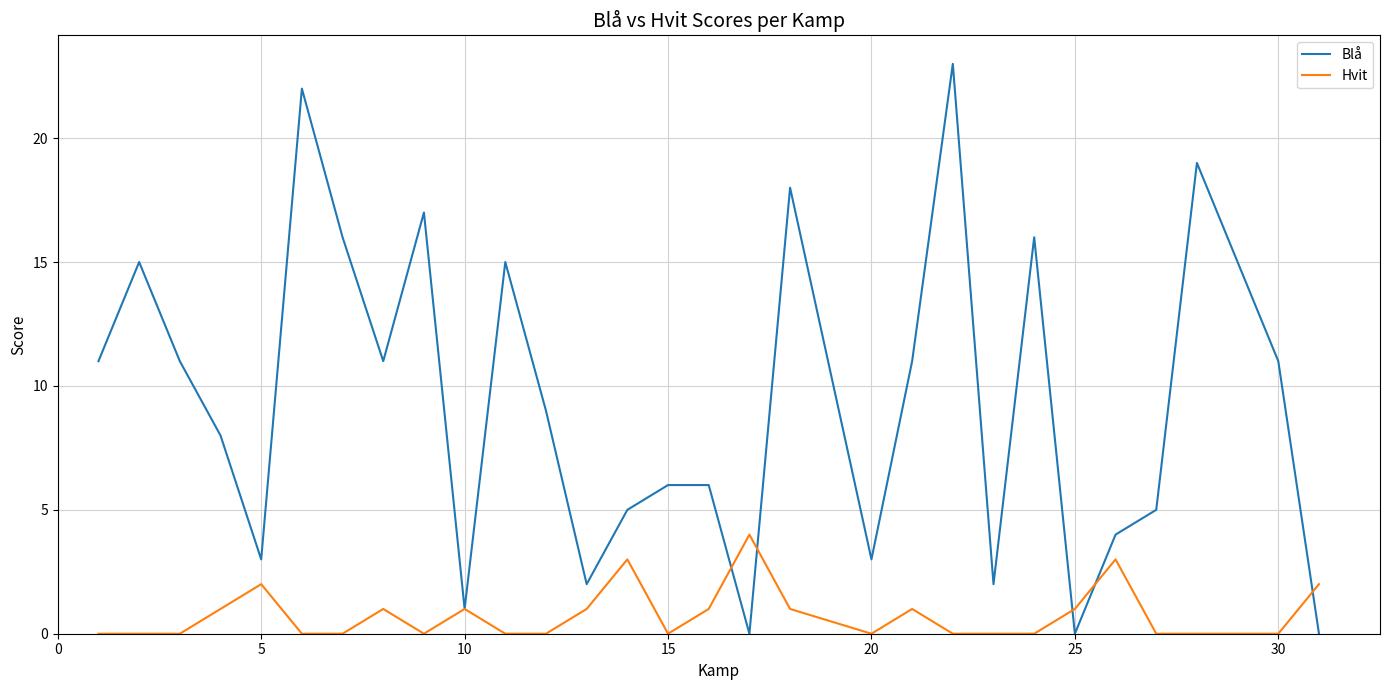

List the series in order of their overall mean, highest first.

Blå, Hvit